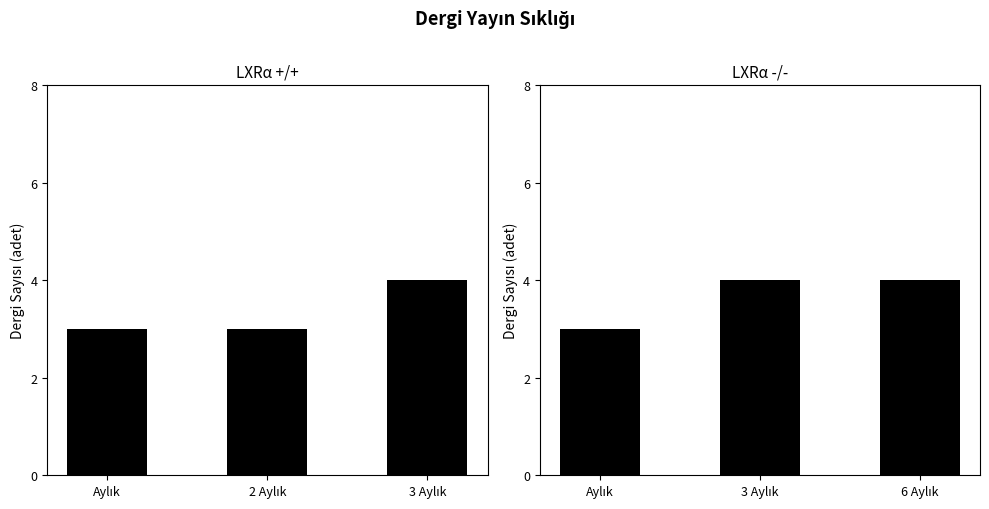

How many series are shown in this chart?

2